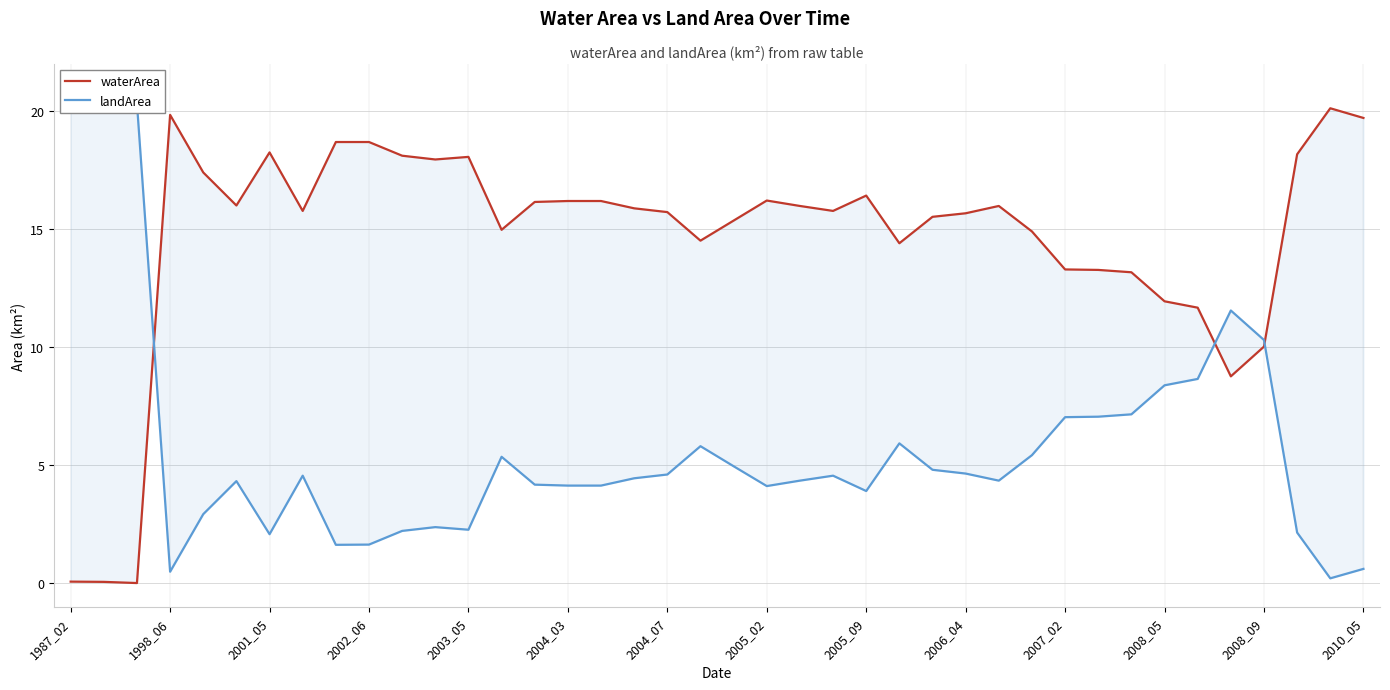

Reading left to right, transcribe all the data shown in this chart.

waterArea: 0.1	0.1	0.0	19.9	17.4	16.0	18.3	15.8	18.7	18.7	18.1	18.0	18.1	15.0	16.2	16.2	16.2	15.9	15.7	14.5	15.4	16.2	16.0	15.8	16.4	14.4	15.5	15.7	16.0	14.9	13.3	13.3	13.2	11.9	11.7	8.8	10.0	18.2	20.1	19.7
landArea: 20.3	20.3	20.3	0.5	2.9	4.3	2.1	4.6	1.6	1.6	2.2	2.4	2.3	5.4	4.2	4.1	4.1	4.5	4.6	5.8	5.0	4.1	4.3	4.6	3.9	5.9	4.8	4.7	4.3	5.4	7.0	7.1	7.2	8.4	8.7	11.6	10.3	2.1	0.2	0.6